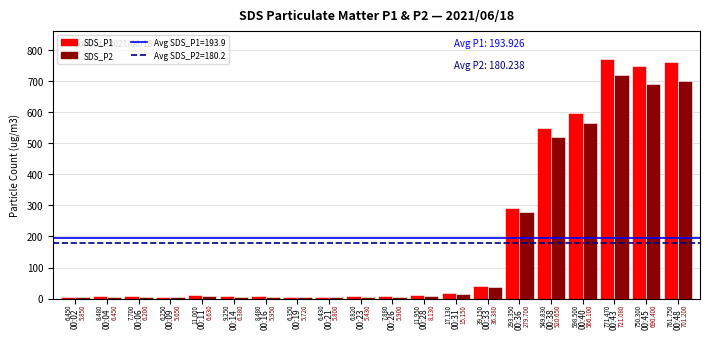

Is the value of SDS_P2 at 00:21 greater than the value of SDS_P1 at 00:43?

No